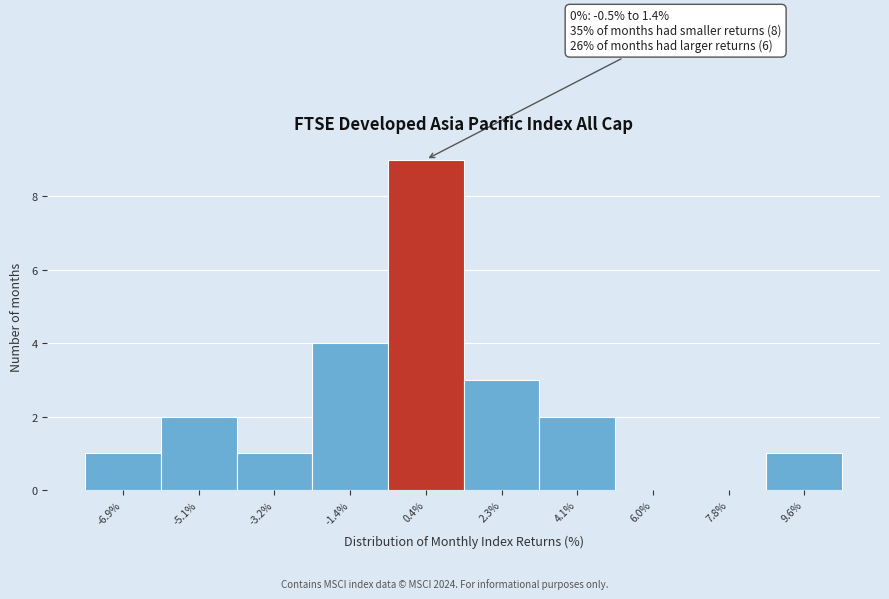

Over which range of the x-axis is the bar tallest?

-0.4 to 1.4